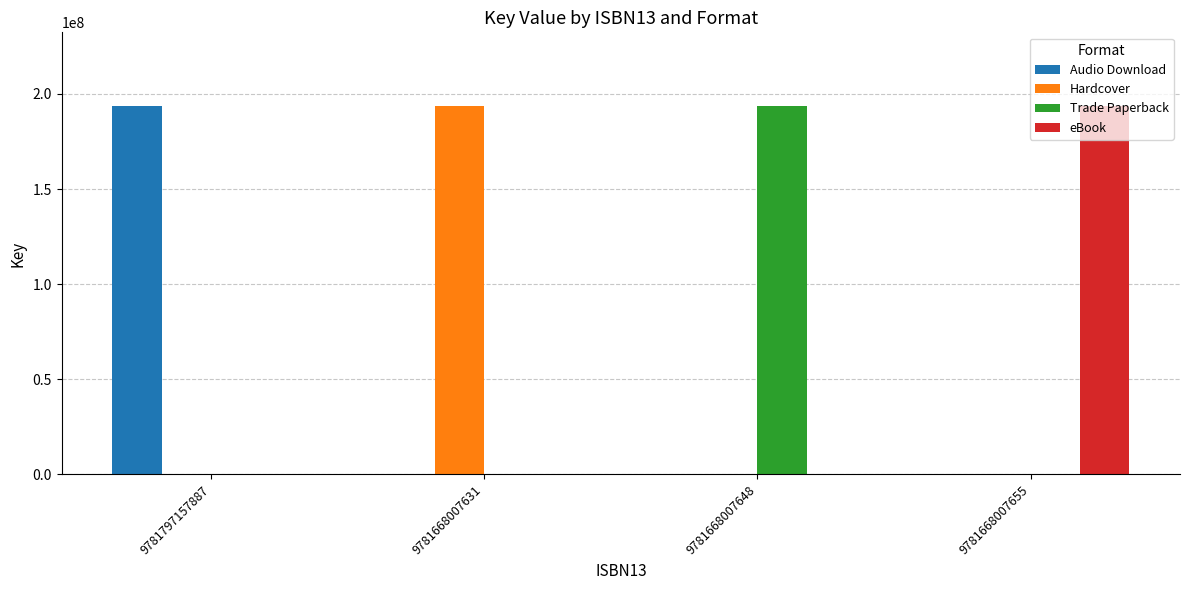

What is the total value across all series at 9781668007655?

193659381